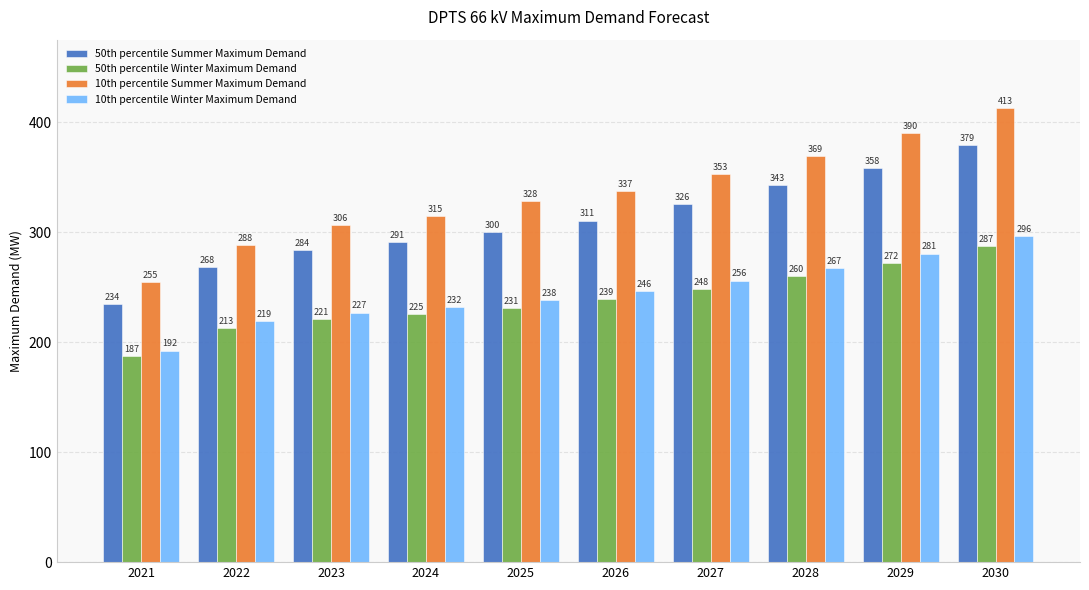

The value of 50th percentile Summer Maximum Demand at 2025 is 178.2. True or false?

False